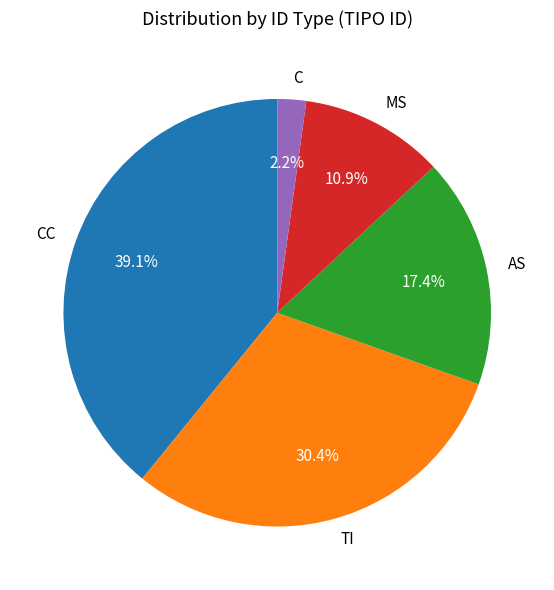

What percentage do MS and TI together represent?

41.3%